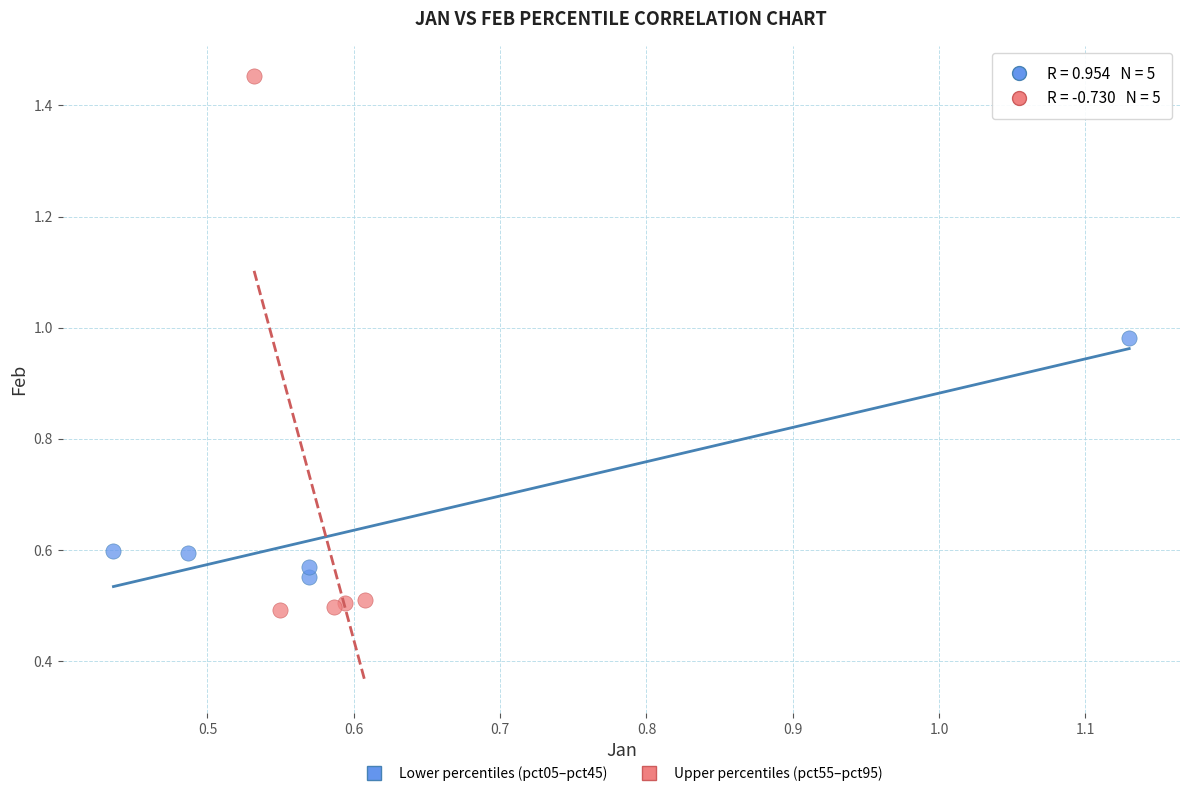

Which series reaches the maximum Y coordinate?

Upper percentiles (pct55–pct95)